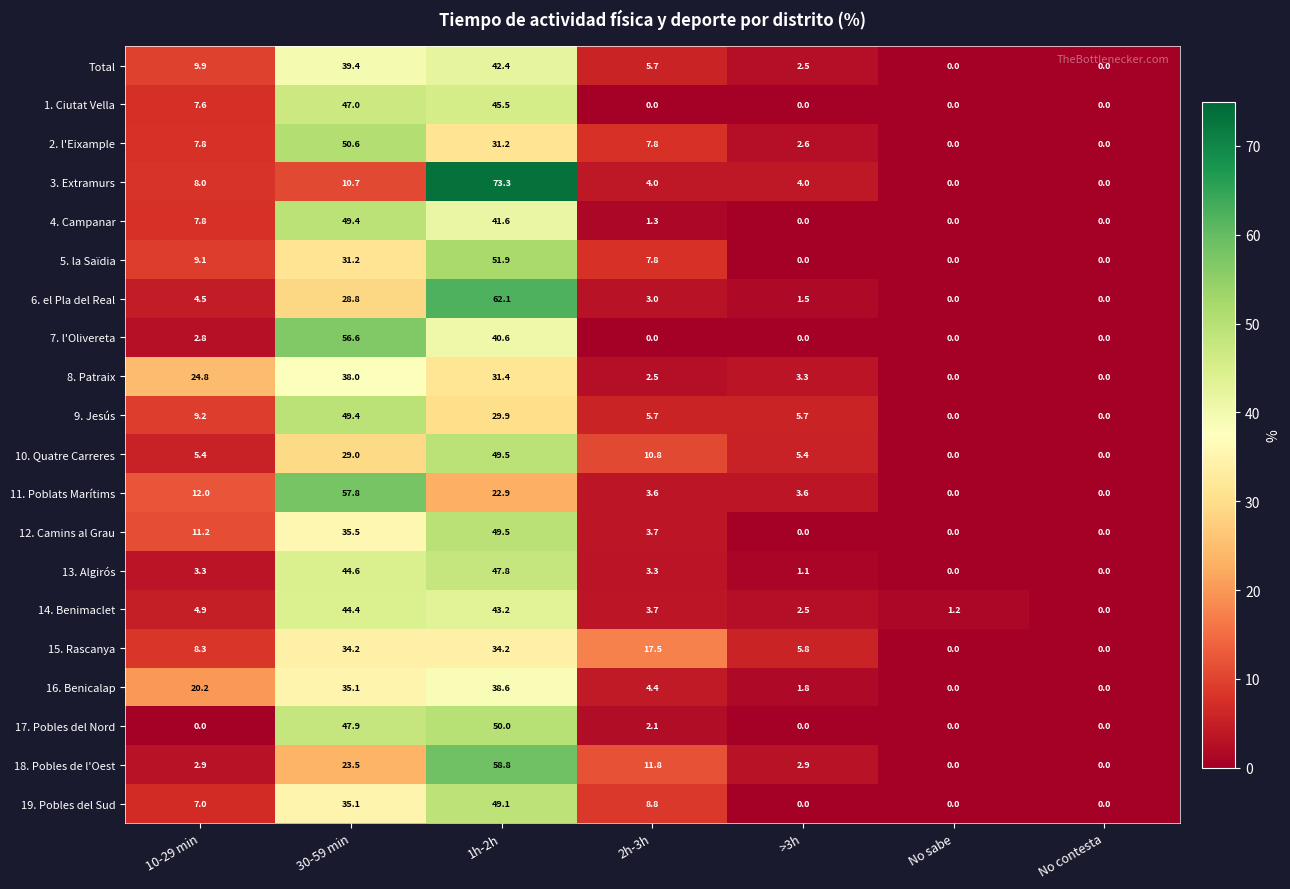

Which label corresponds to the largest value in the chart?

1h-2h